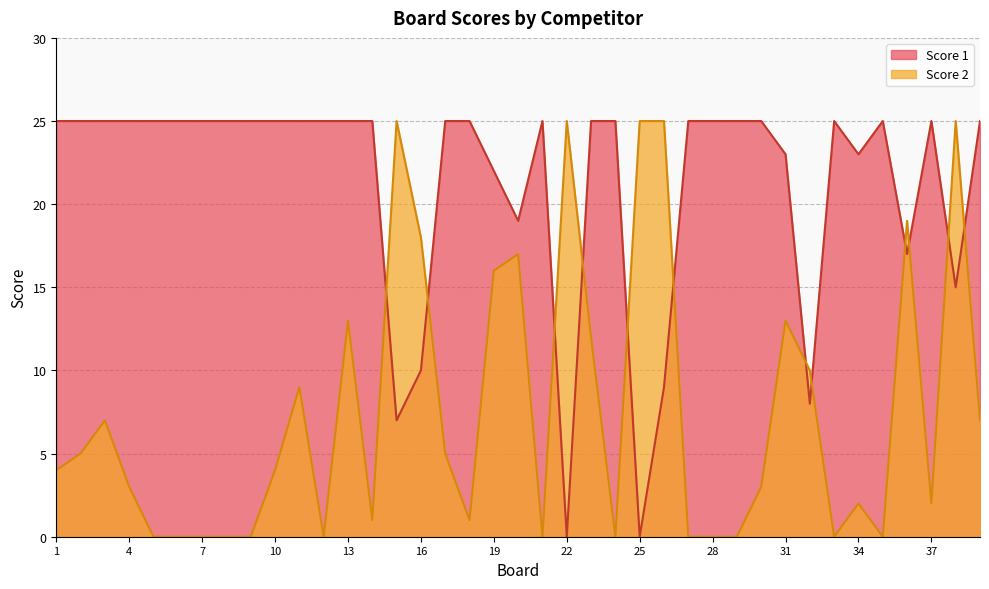

What is the spread (max minus min) of values at 26?

16